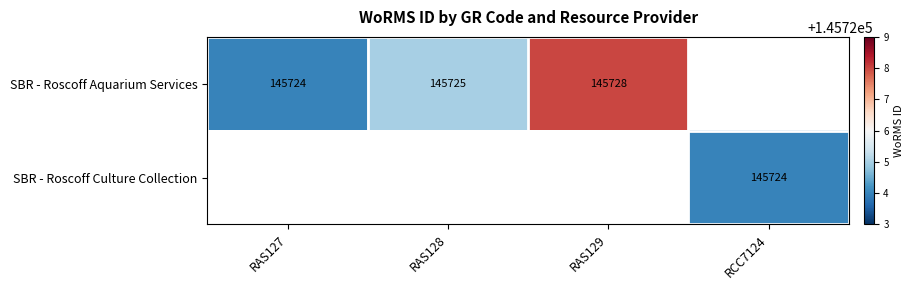

What is the difference between the SBR - Roscoff Aquarium Services values at RAS128 and RAS129?

3